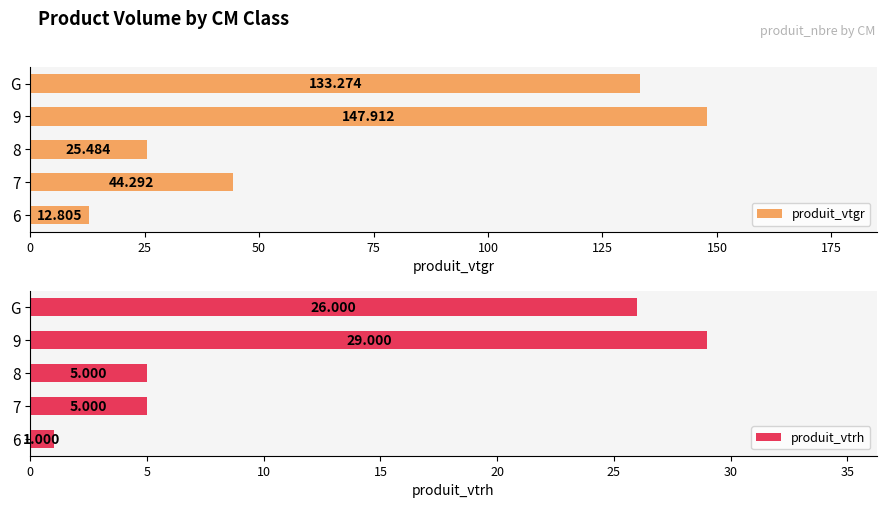

Which series has the largest total across all categories?

produit_vtgr